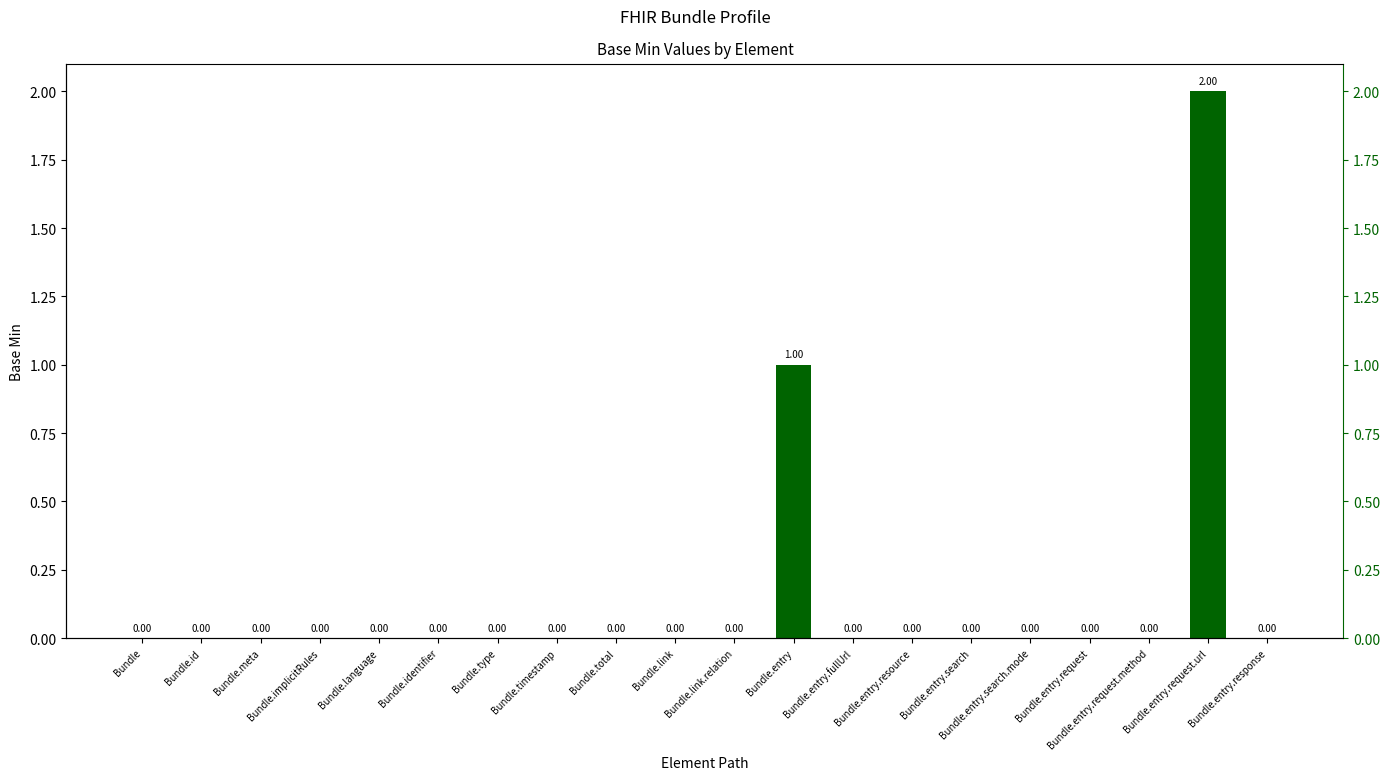

Reading left to right, list all the values displayed in this chart.

Bundle=0	Bundle.id=0	Bundle.meta=0	Bundle.implicitRules=0	Bundle.language=0	Bundle.identifier=0	Bundle.type=0	Bundle.timestamp=0	Bundle.total=0	Bundle.link=0	Bundle.link.relation=0	Bundle.entry=1	Bundle.entry.fullUrl=0	Bundle.entry.resource=0	Bundle.entry.search=0	Bundle.entry.search.mode=0	Bundle.entry.request=0	Bundle.entry.request.method=0	Bundle.entry.request.url=2	Bundle.entry.response=0